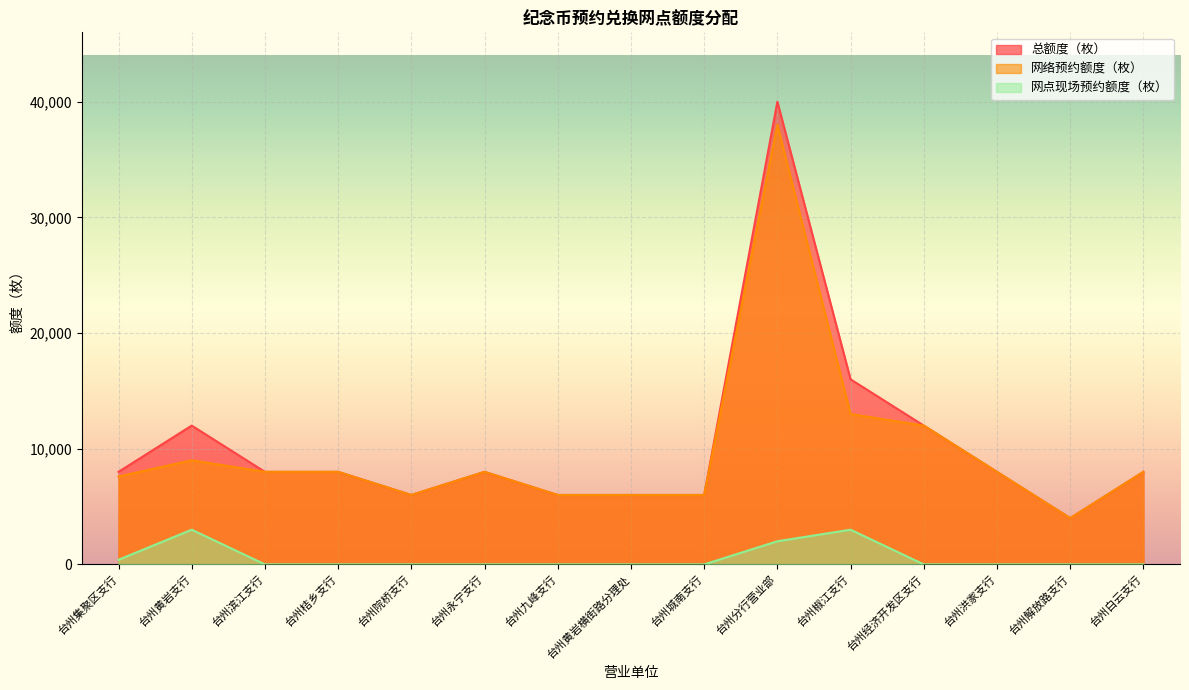

What is the sum of the 总额度（枚） values at 台州九峰支行 and 台州永宁支行?

14000